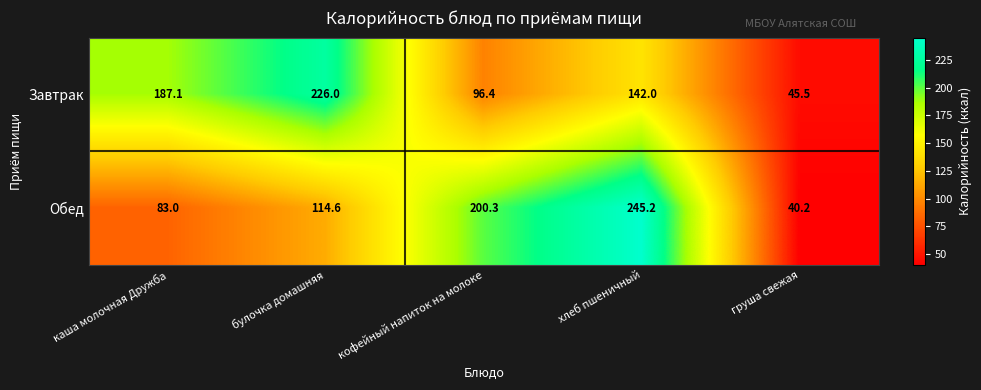

Reading left to right, transcribe all the data shown in this chart.

Завтрак: каша молочная Дружба=187.1	булочка домашняя=226.0	кофейный напиток на молоке=96.4	хлеб пшеничный=142.0	груша свежая=45.5
Обед: каша молочная Дружба=83.0	булочка домашняя=114.6	кофейный напиток на молоке=200.3	хлеб пшеничный=245.2	груша свежая=40.2